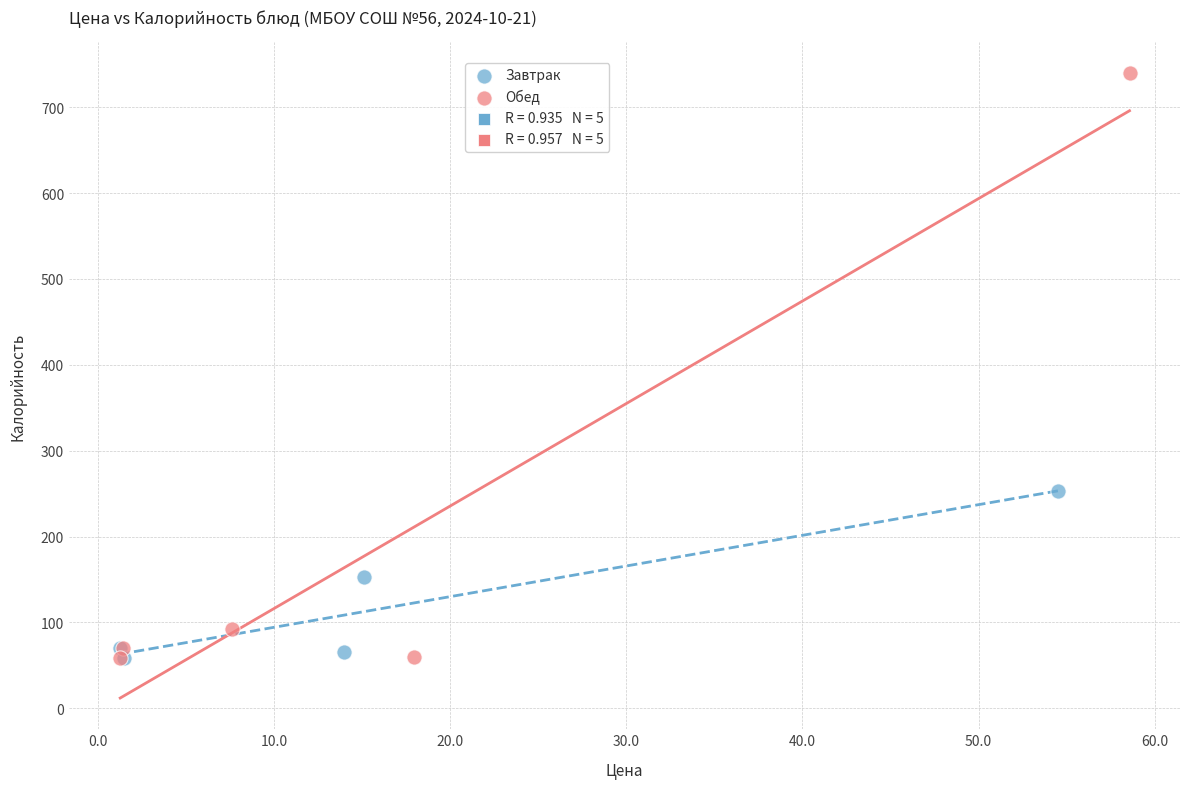

Which series has the largest Y range (max minus min)?

Обед